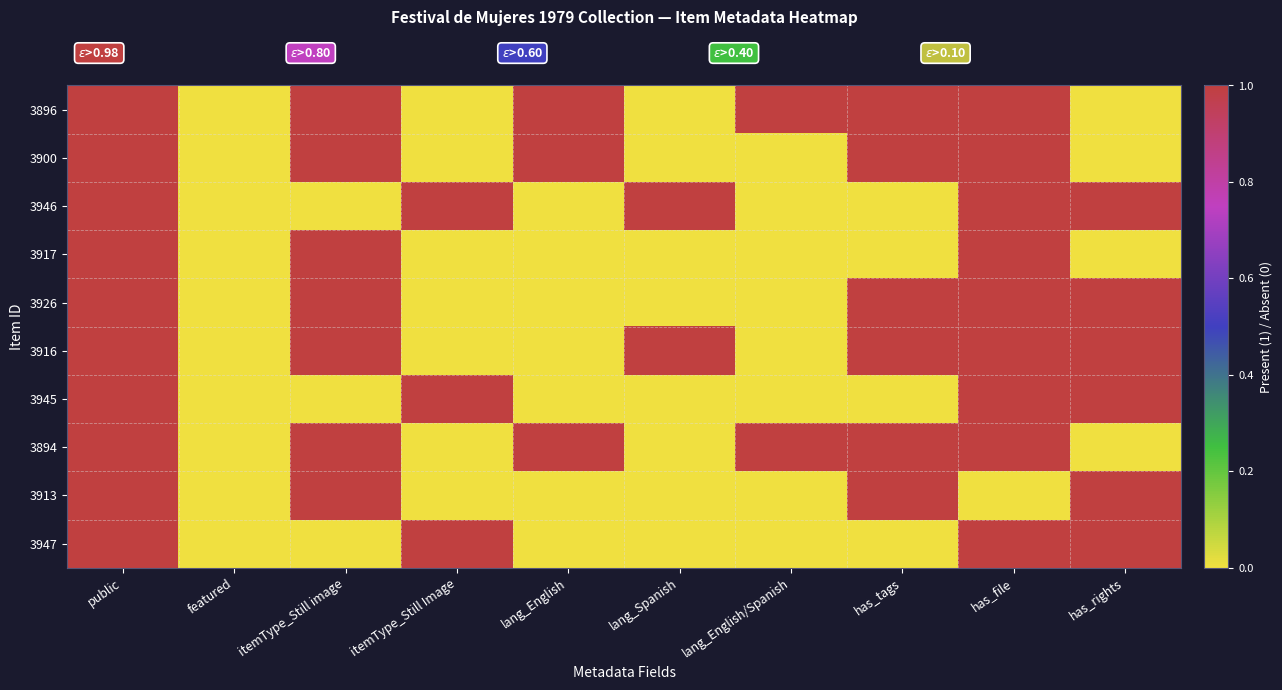

Reading left to right, transcribe all the data shown in this chart.

3896: public=1	featured=0	itemType_Still image=1	itemType_Still Image=0	lang_English=1	lang_Spanish=0	lang_English/Spanish=1	has_tags=1	has_file=1	has_rights=0
3900: public=1	featured=0	itemType_Still image=1	itemType_Still Image=0	lang_English=1	lang_Spanish=0	lang_English/Spanish=0	has_tags=1	has_file=1	has_rights=0
3946: public=1	featured=0	itemType_Still image=0	itemType_Still Image=1	lang_English=0	lang_Spanish=1	lang_English/Spanish=0	has_tags=0	has_file=1	has_rights=1
3917: public=1	featured=0	itemType_Still image=1	itemType_Still Image=0	lang_English=0	lang_Spanish=0	lang_English/Spanish=0	has_tags=0	has_file=1	has_rights=0
3926: public=1	featured=0	itemType_Still image=1	itemType_Still Image=0	lang_English=0	lang_Spanish=0	lang_English/Spanish=0	has_tags=1	has_file=1	has_rights=1
3916: public=1	featured=0	itemType_Still image=1	itemType_Still Image=0	lang_English=0	lang_Spanish=1	lang_English/Spanish=0	has_tags=1	has_file=1	has_rights=1
3945: public=1	featured=0	itemType_Still image=0	itemType_Still Image=1	lang_English=0	lang_Spanish=0	lang_English/Spanish=0	has_tags=0	has_file=1	has_rights=1
3894: public=1	featured=0	itemType_Still image=1	itemType_Still Image=0	lang_English=1	lang_Spanish=0	lang_English/Spanish=1	has_tags=1	has_file=1	has_rights=0
3913: public=1	featured=0	itemType_Still image=1	itemType_Still Image=0	lang_English=0	lang_Spanish=0	lang_English/Spanish=0	has_tags=1	has_file=0	has_rights=1
3947: public=1	featured=0	itemType_Still image=0	itemType_Still Image=1	lang_English=0	lang_Spanish=0	lang_English/Spanish=0	has_tags=0	has_file=1	has_rights=1